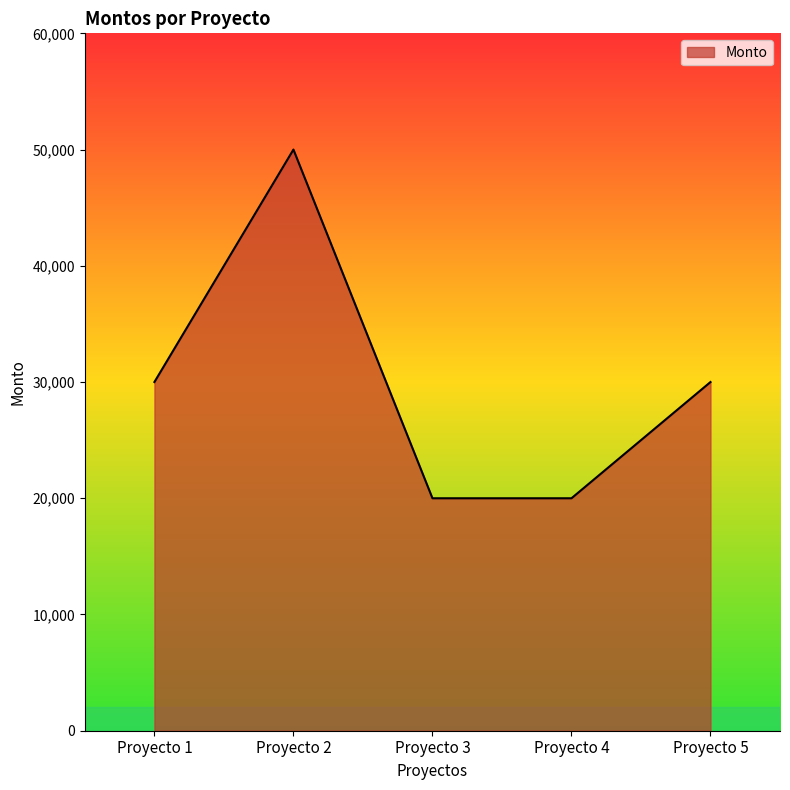

What is the smallest value displayed?

20000